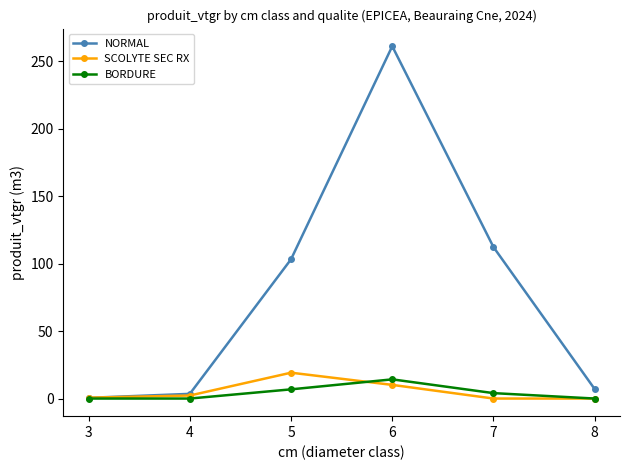

Which series has the widest spread of values?

NORMAL